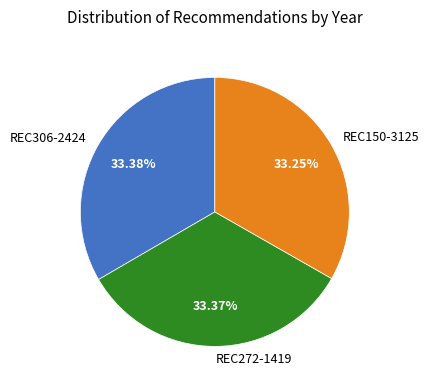

To the nearest percent, what portion does REC272-1419 represent?

33%